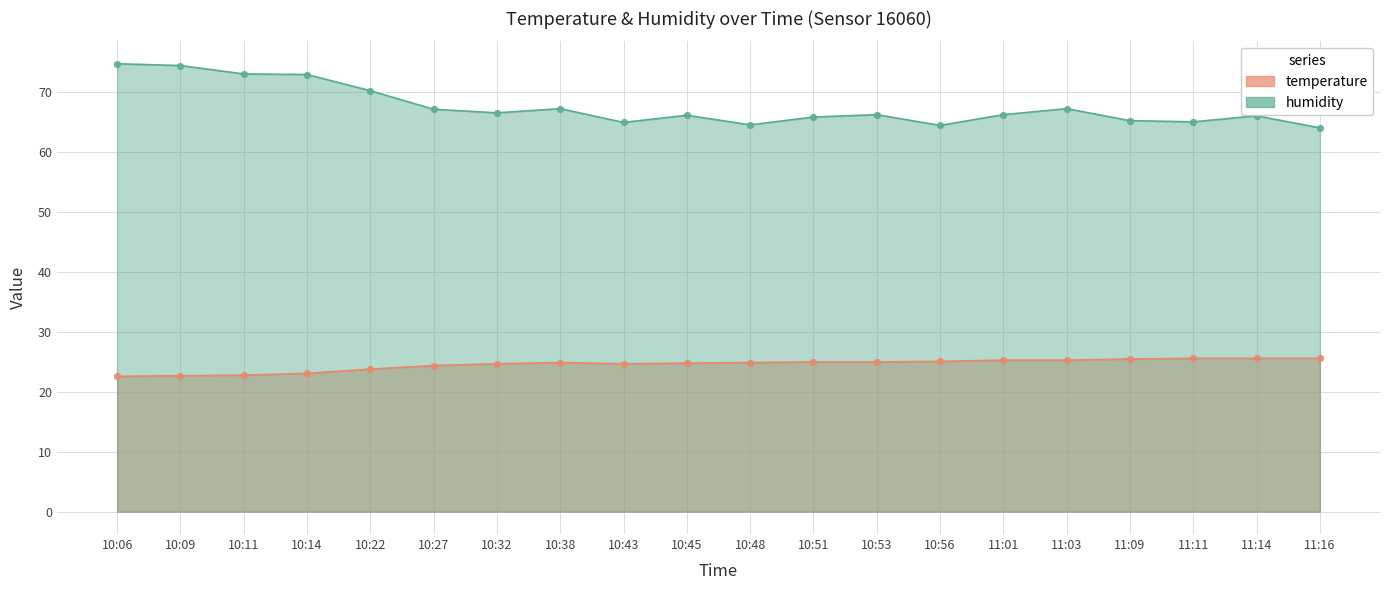

At which category is the sum across all series the highest?

10:06